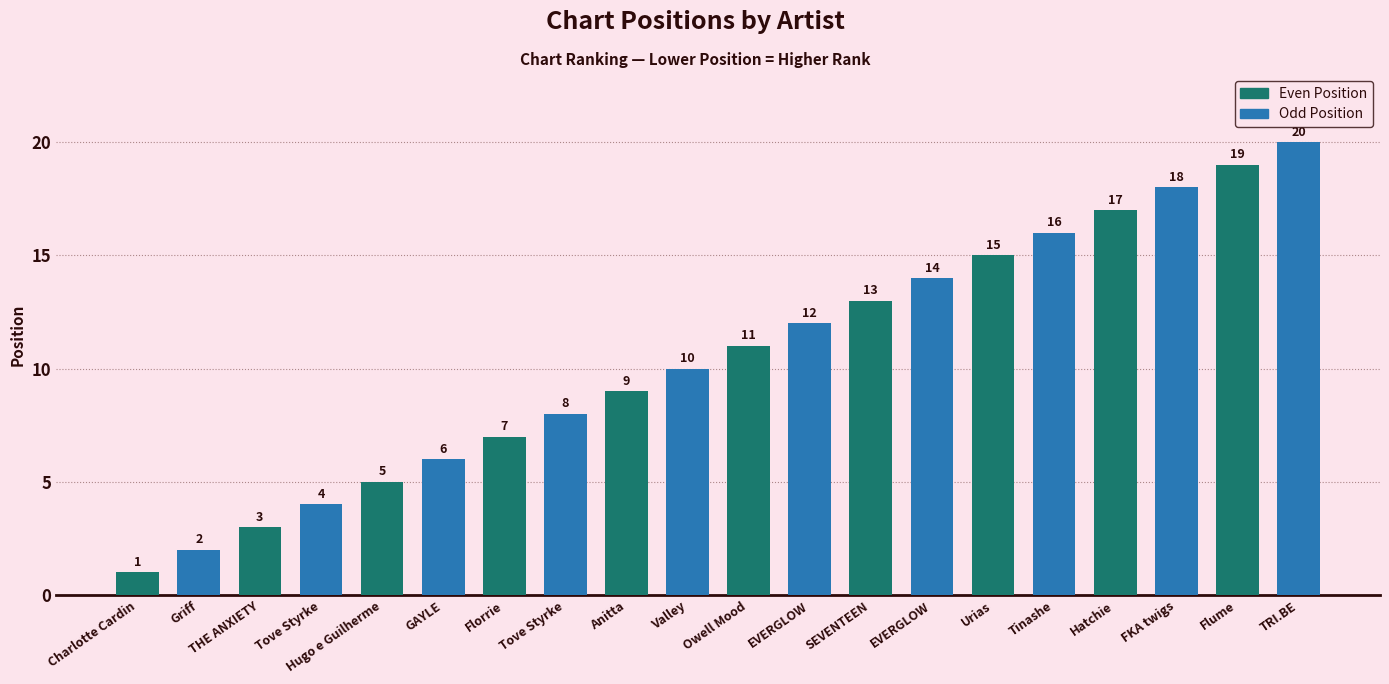

Read the Even Position value at THE ANXIETY.

3